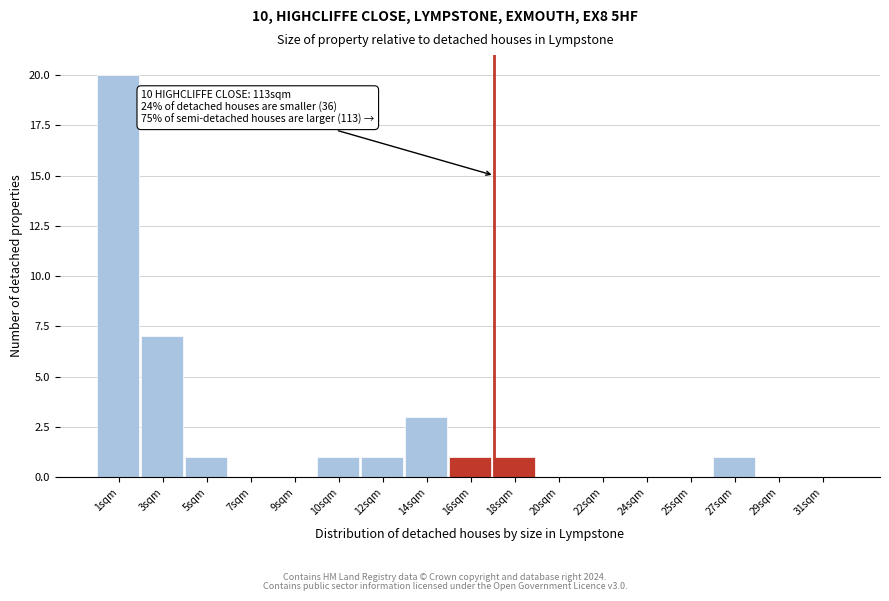

Reading left to right, transcribe all the data shown in this chart.

1sqm=20	3sqm=7	5sqm=1	7sqm=0	9sqm=0	10sqm=1	12sqm=1	14sqm=3	16sqm=1	18sqm=1	20sqm=0	22sqm=0	24sqm=0	25sqm=0	27sqm=1	29sqm=0	31sqm=0